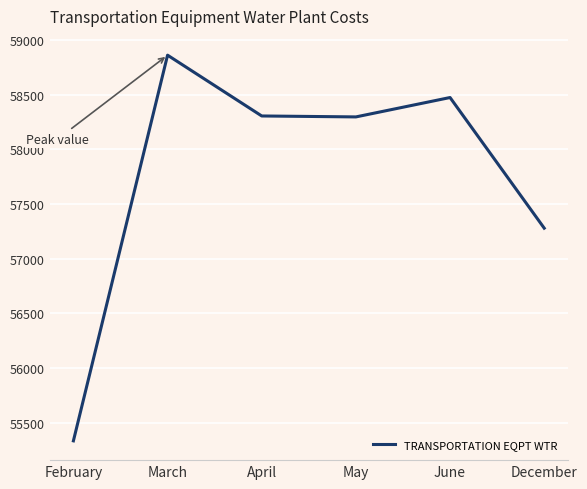

At which category does the chart reach its peak across all series?

March